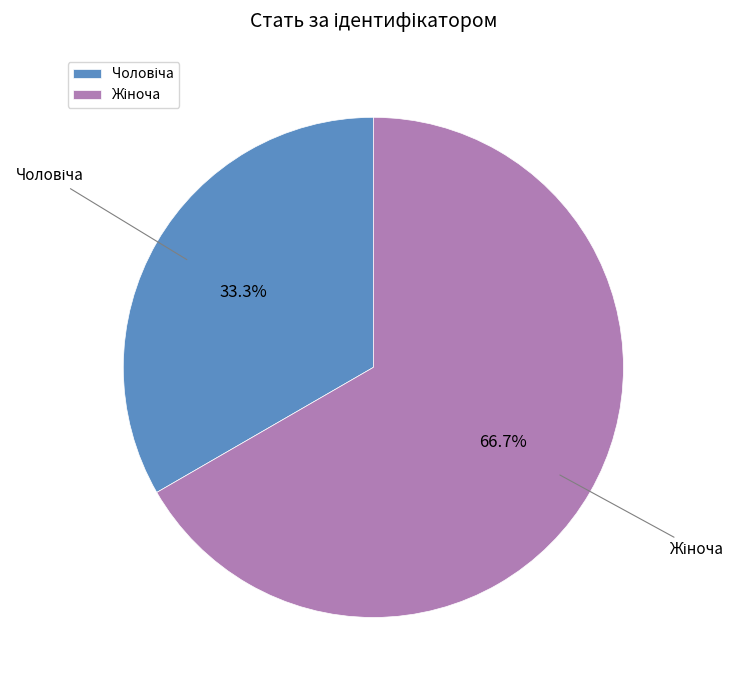

Is there any slice that represents more than half of the pie?

Yes